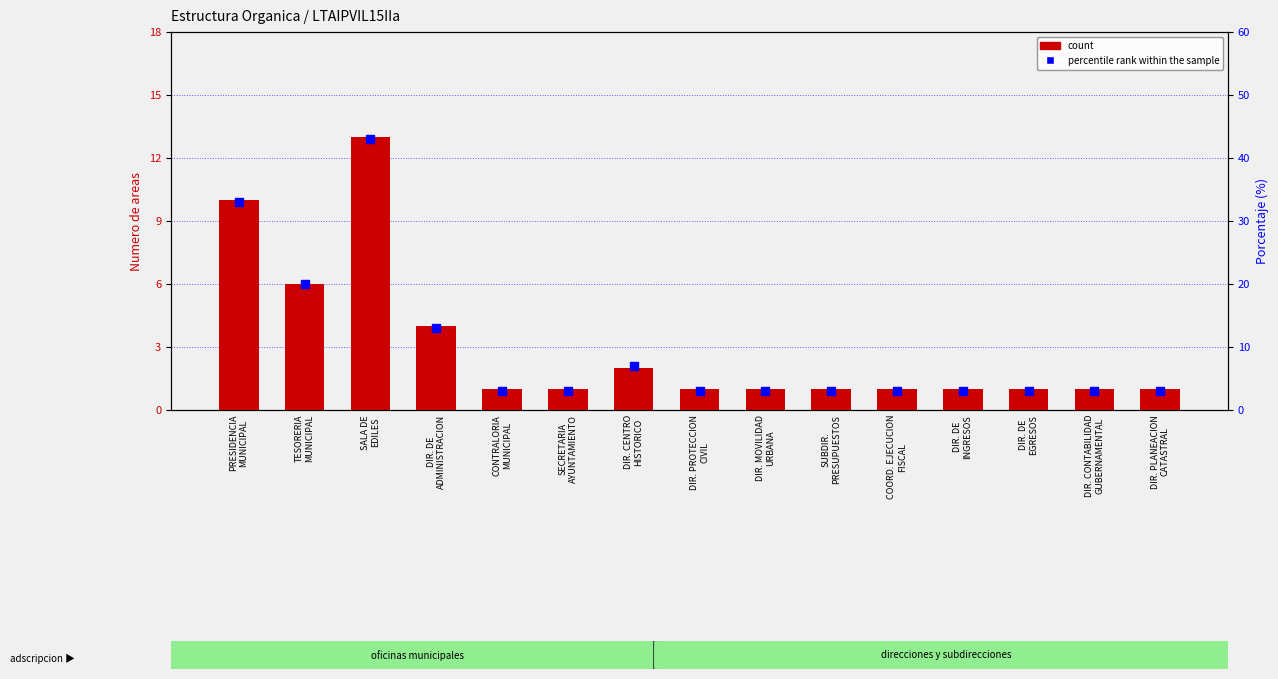

What are all the series names shown in the legend?

count, percentile rank within the sample